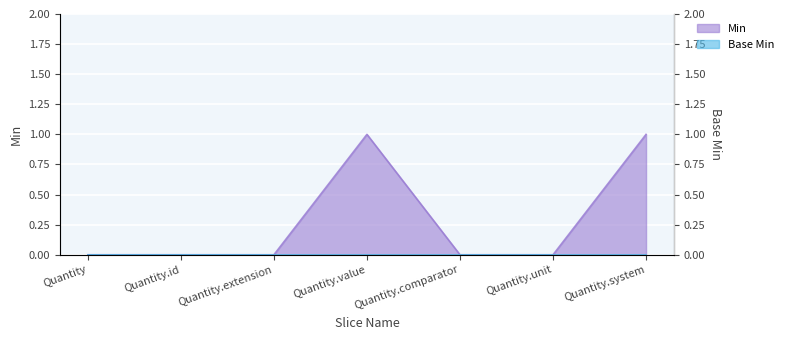

Between Quantity.system and Quantity.id, which is larger?

Quantity.system